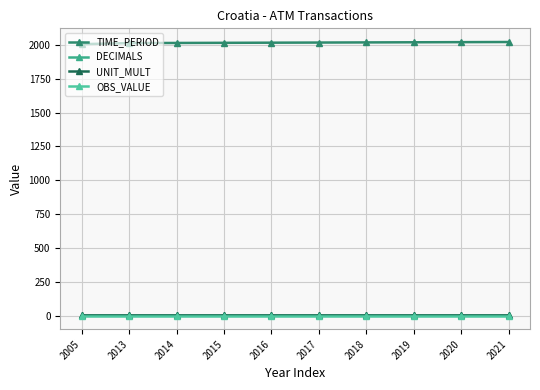

Rank the series by their maximum value, from highest to lowest.

TIME_PERIOD, UNIT_MULT, DECIMALS, OBS_VALUE